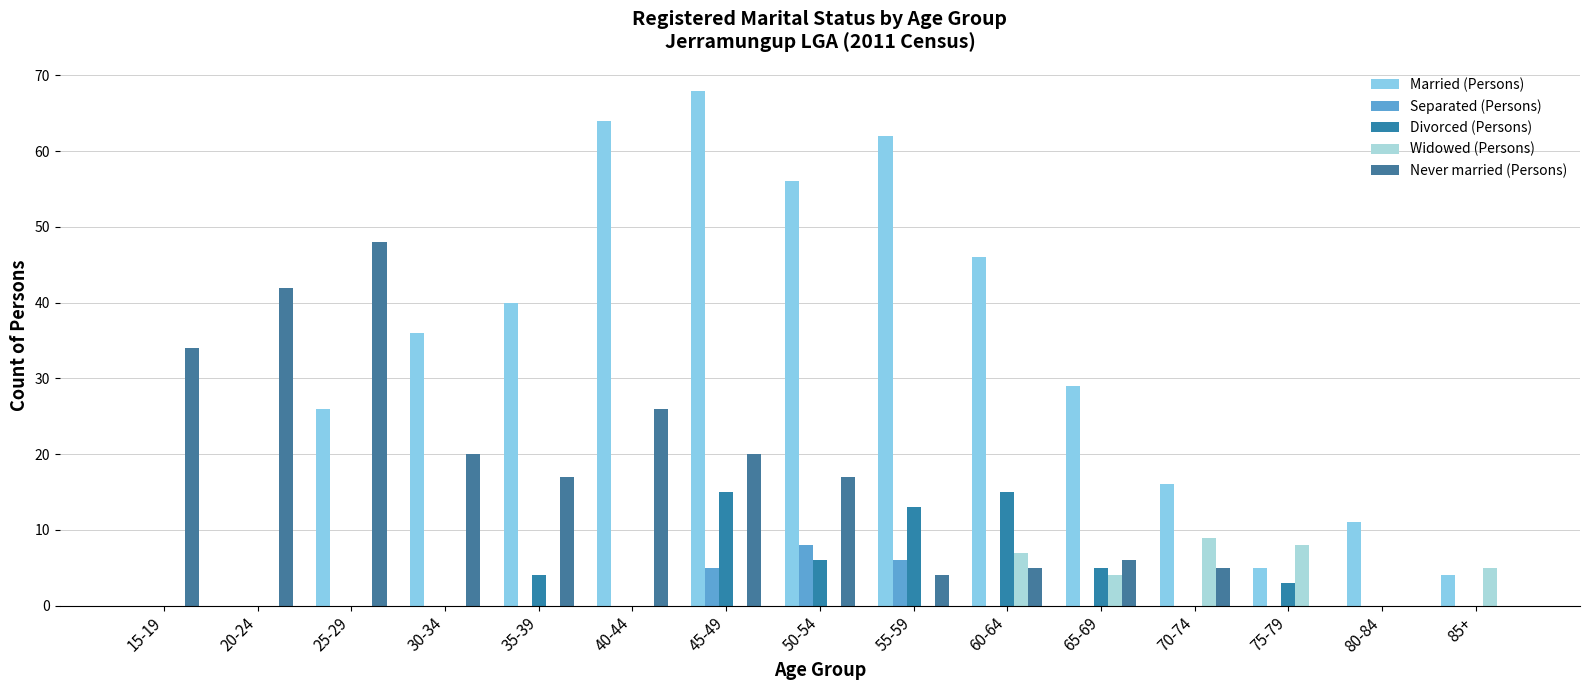

Are the bars horizontal?

No